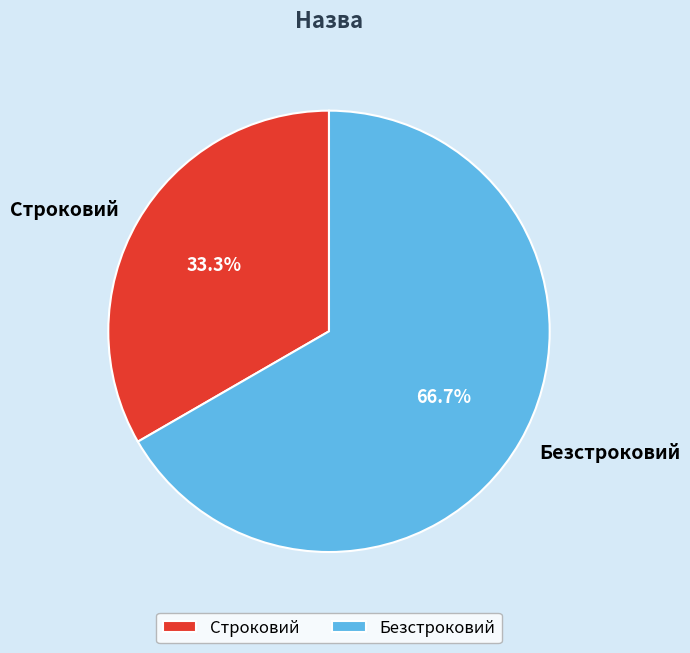

Does Строковий represent more than half of the total?

No